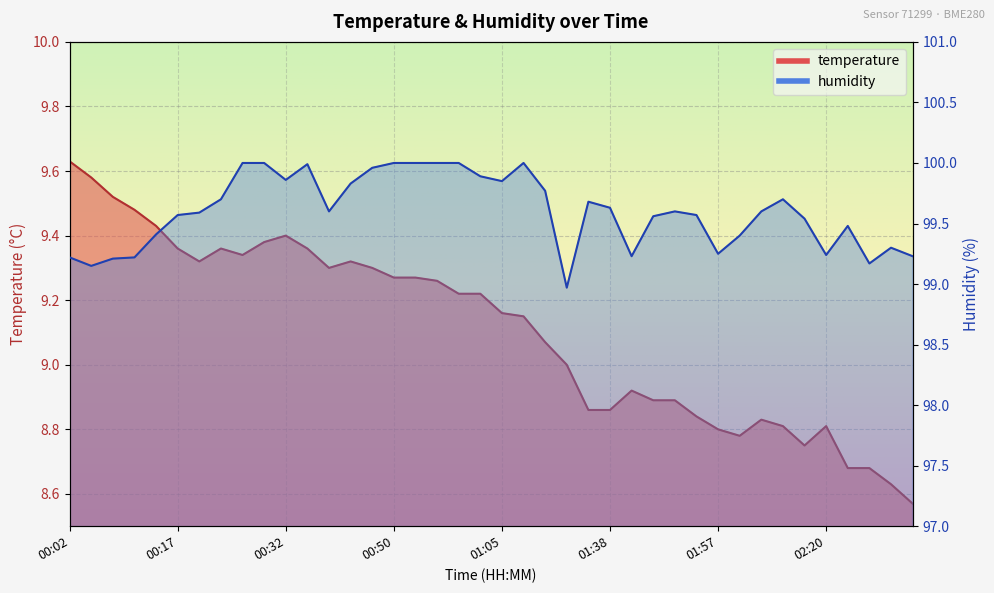

Between 00:41 and 02:36, which is larger?

00:41